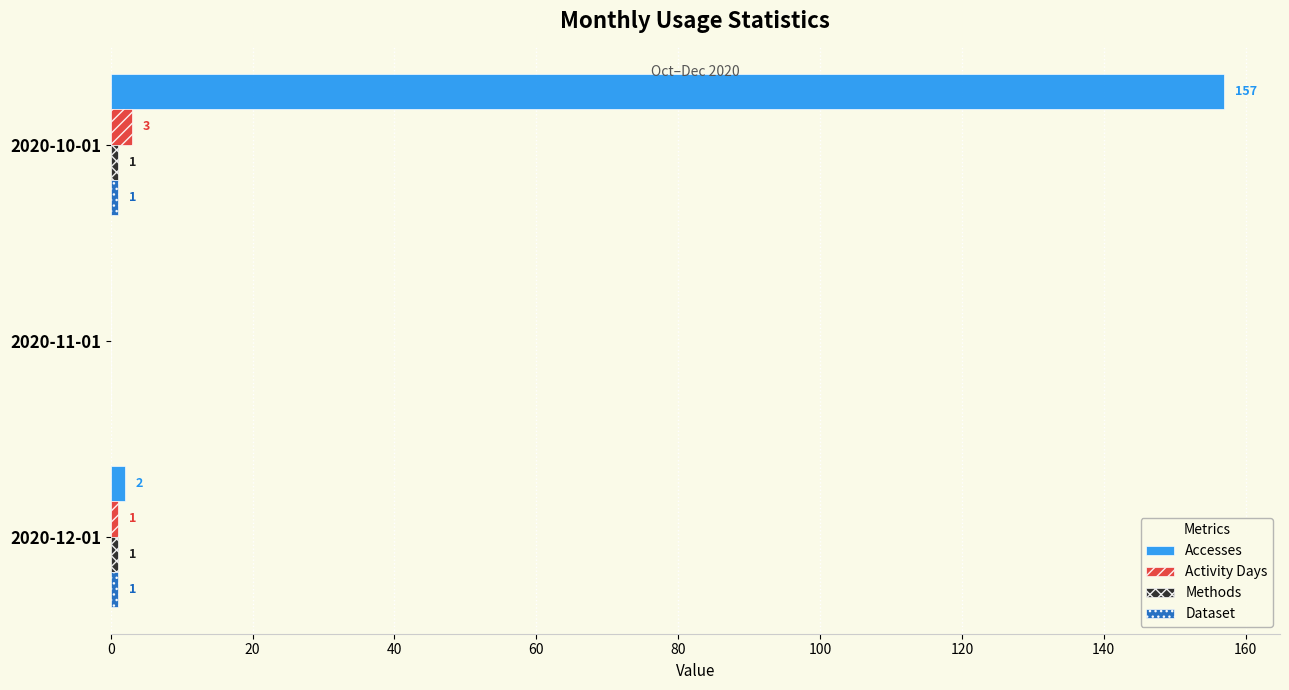

What is the greatest value displayed?

157